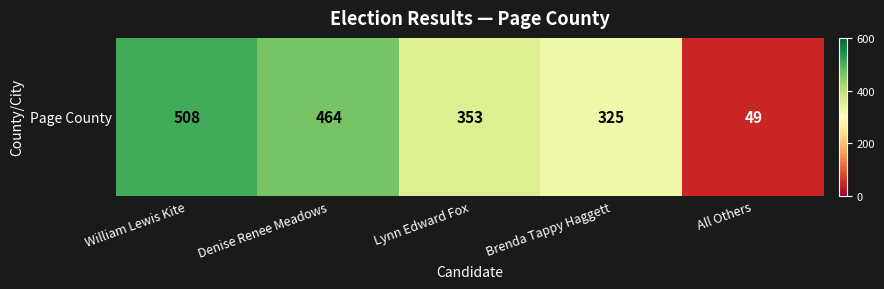

Reading left to right, transcribe all the data shown in this chart.

William Lewis Kite=508	Denise Renee Meadows=464	Lynn Edward Fox=353	Brenda Tappy Haggett=325	All Others=49